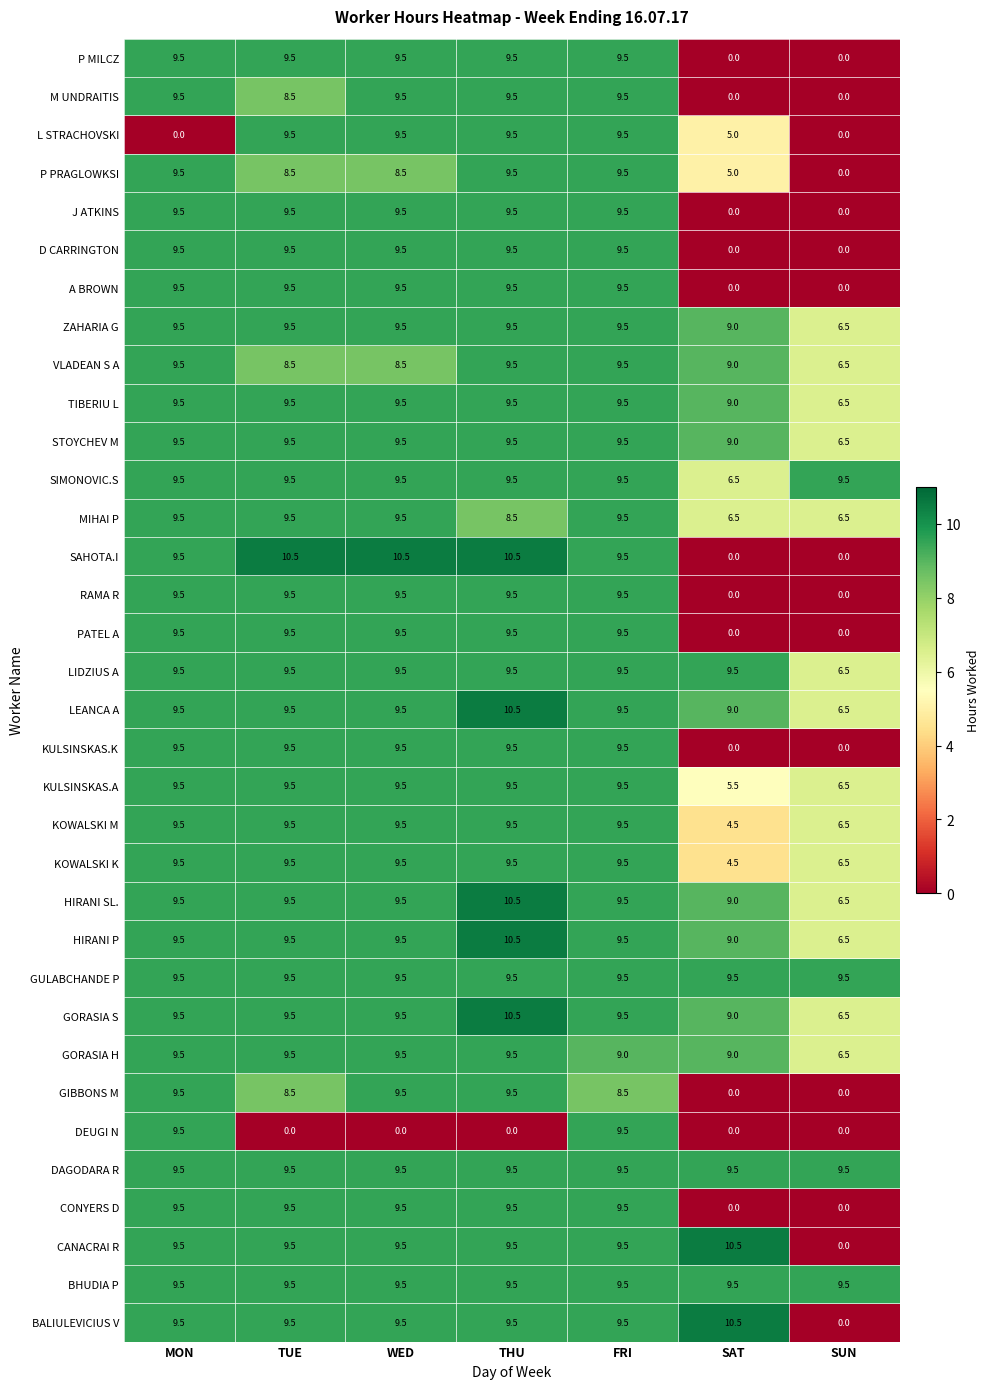

Which series has the largest range (max minus min)?

SAHOTA.I